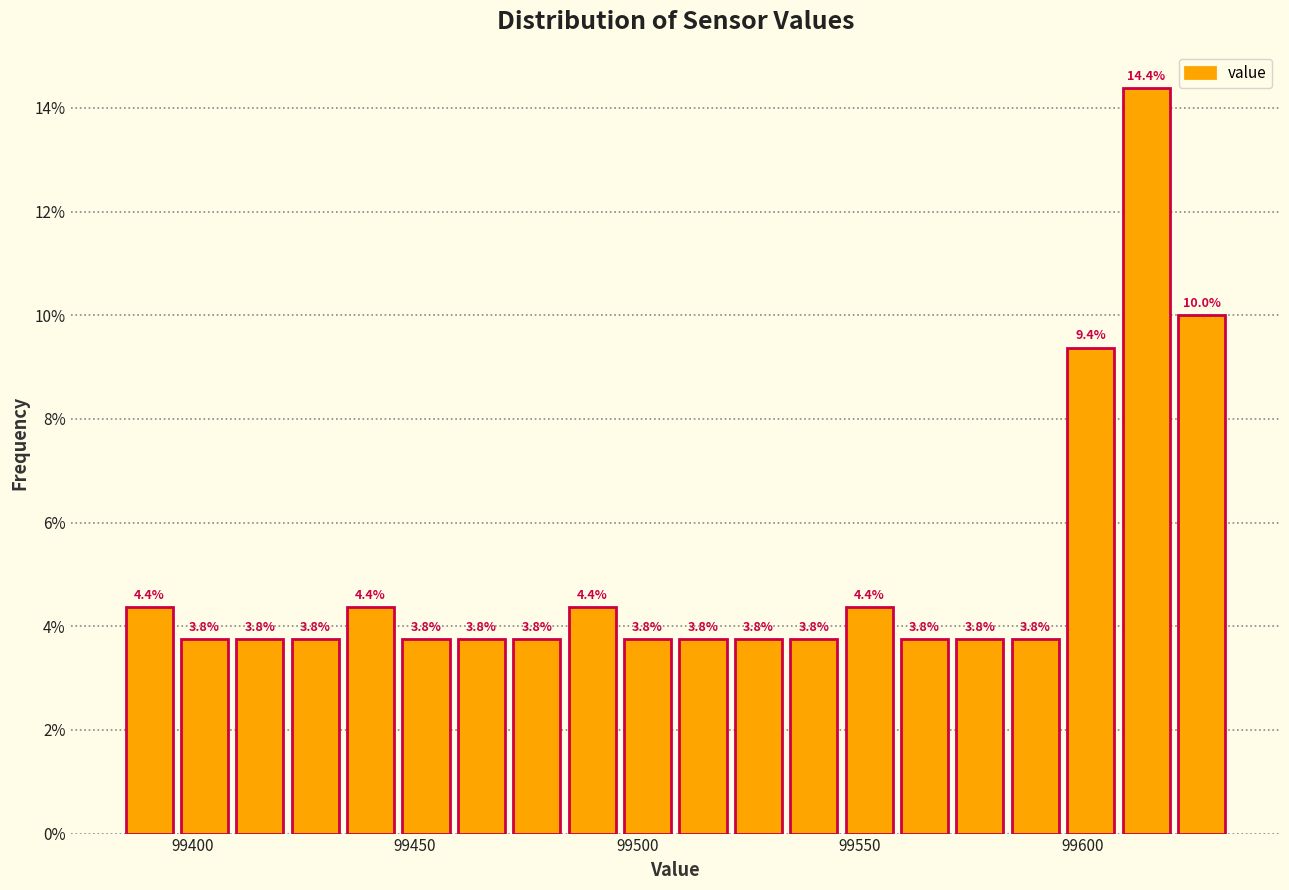

Around what value on the x-axis is the tallest bar? Give the approximate position of its centre, as read against the axis.

99615